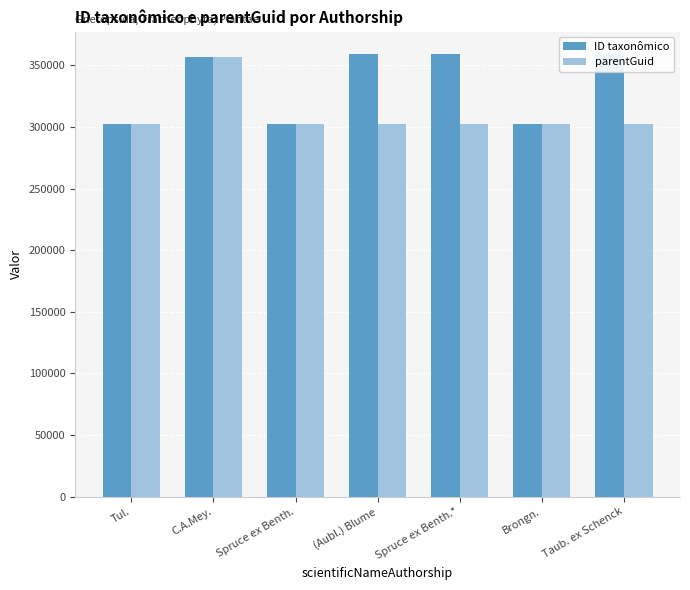

What is the spread (max minus min) of values at C.A.Mey.?

5